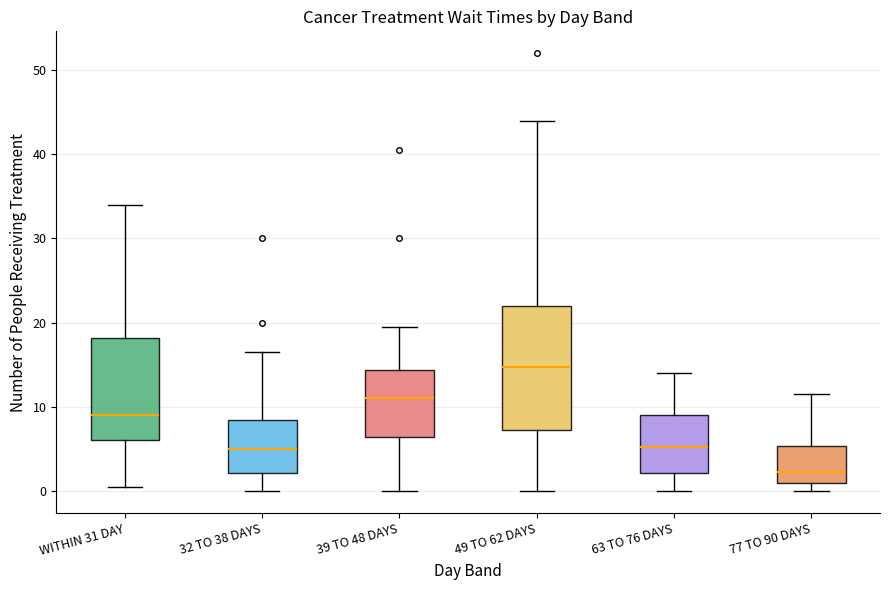

Reading left to right, transcribe this box plot: for each box, give where its median line is, the range the box spans, and where its two whiskers end, as read against the y-axis. The values are not printed on the chart, so give them approximately, as read against the axis.

WITHIN 31 DAY: median 9, box 6 to 18, whiskers 1 to 34
32 TO 38 DAYS: median 5, box 2 to 8, whiskers 0 to 17
39 TO 48 DAYS: median 11, box 6 to 14, whiskers 0 to 20
49 TO 62 DAYS: median 15, box 7 to 22, whiskers 0 to 44
63 TO 76 DAYS: median 5, box 2 to 9, whiskers 0 to 14
77 TO 90 DAYS: median 2, box 1 to 5, whiskers 0 to 12